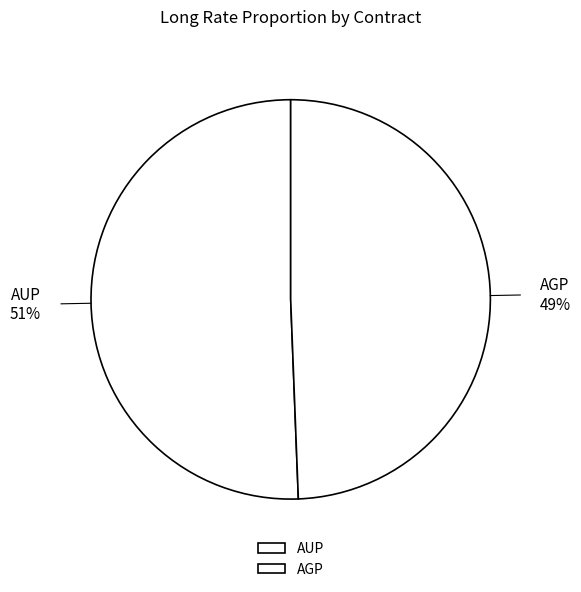

Is it true that AUP is 65% of the pie?

False